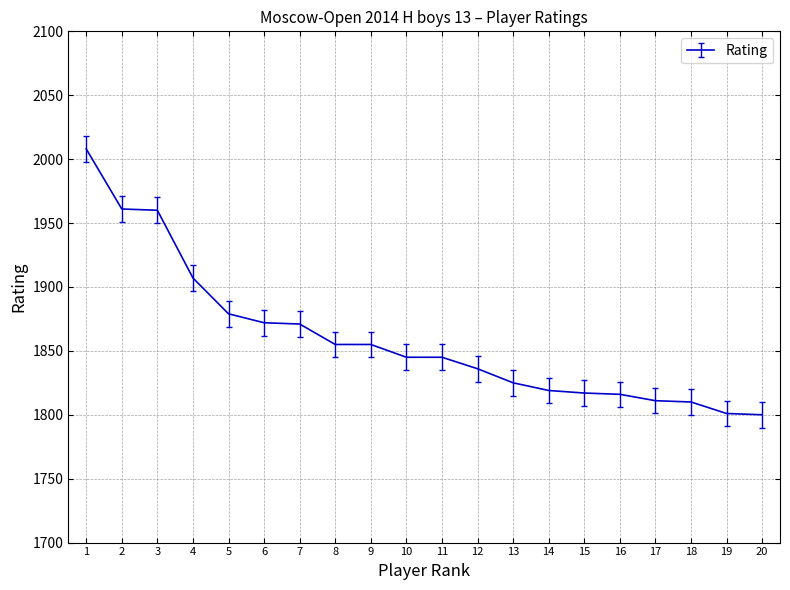

At which category does the chart reach its peak across all series?

1